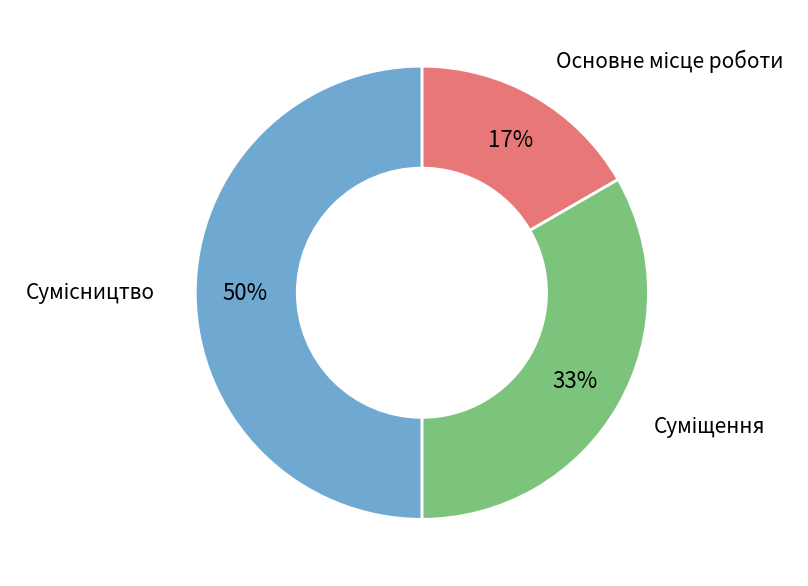

To the nearest percent, what is the average slice percentage?

33%